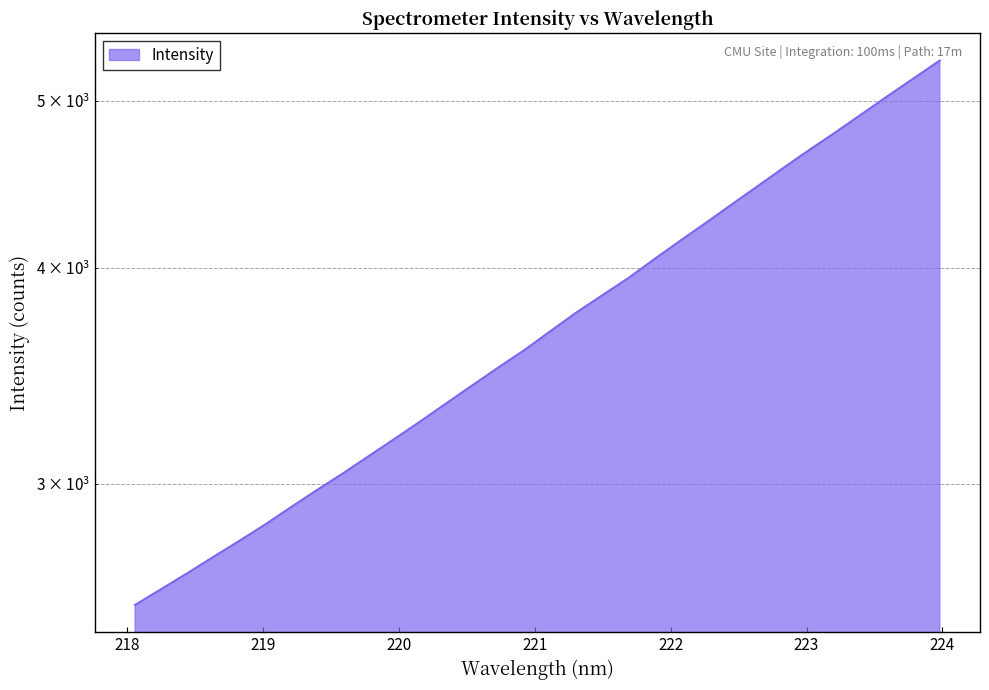

True or false: the data has more than 1 interior local peaks.

False